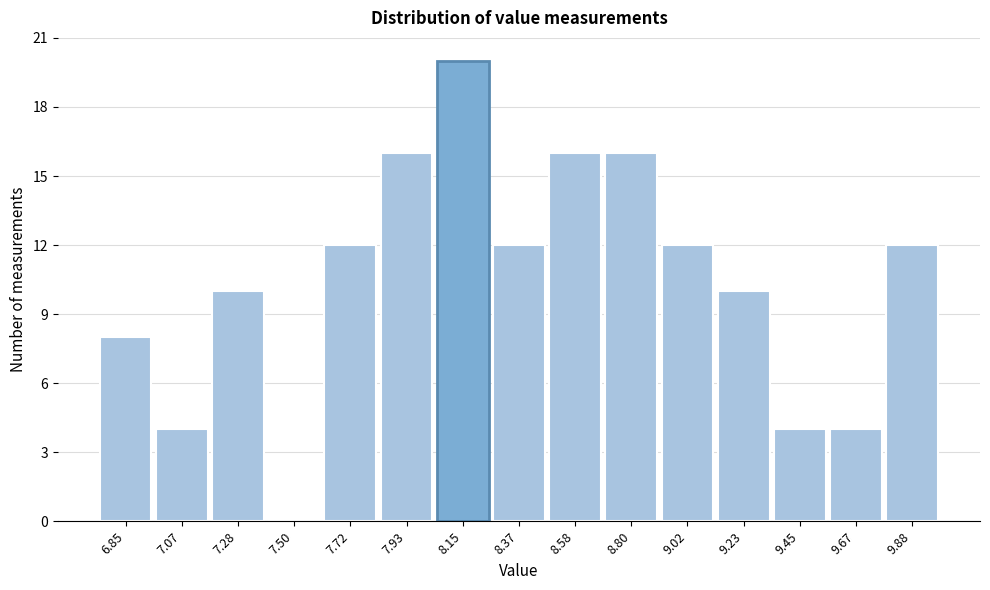

Reading left to right, transcribe all the data shown in this chart.

6.85=8	7.07=4	7.28=10	7.50=0	7.72=12	7.93=16	8.15=20	8.37=12	8.58=16	8.80=16	9.02=12	9.23=10	9.45=4	9.67=4	9.88=12